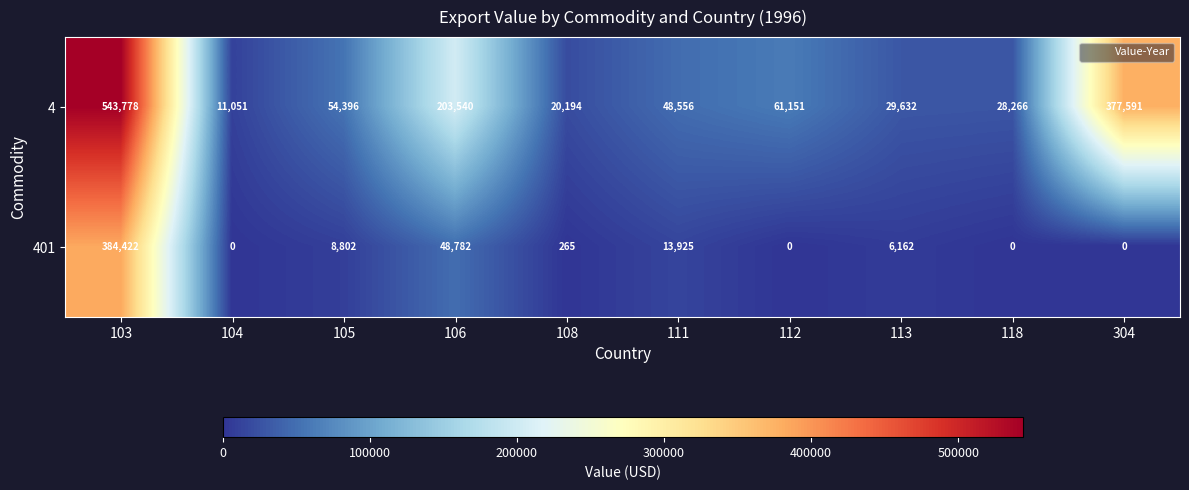

At which label does 4 first exceed 54396?

103